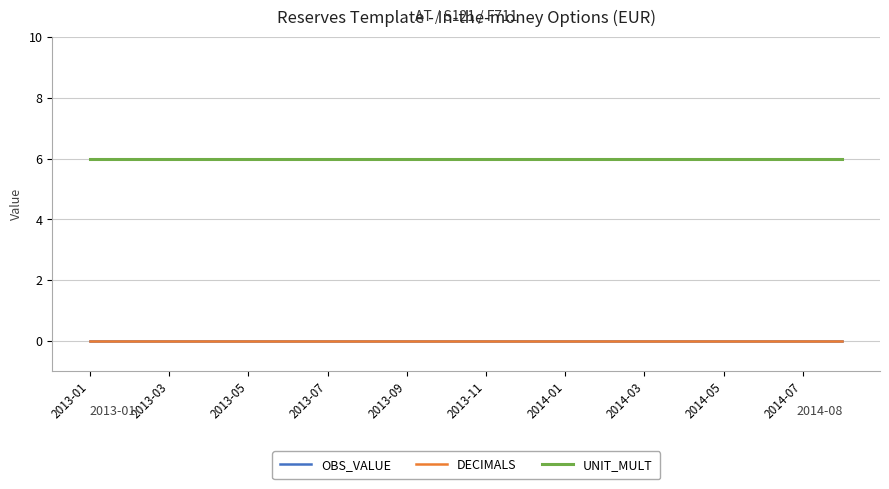

Does the chart have visible grid lines?

Yes